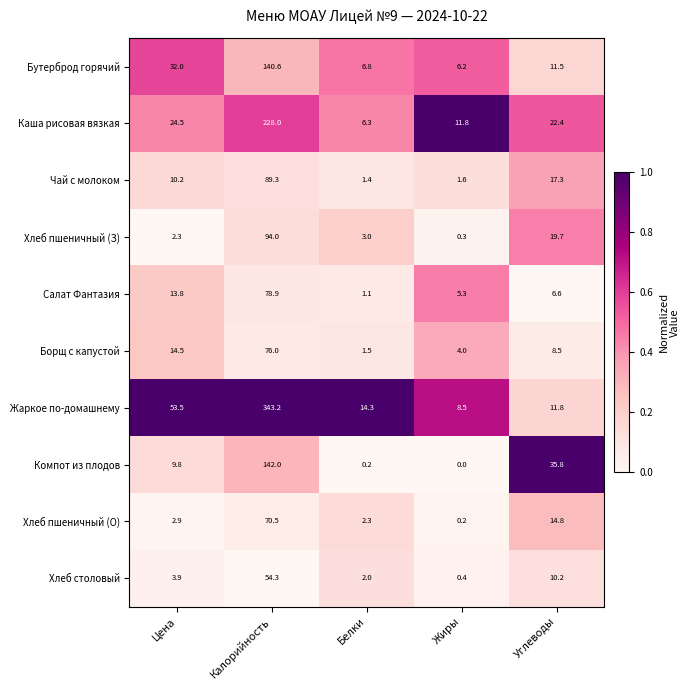

What is the maximum value for Чай с молоком?

89.3